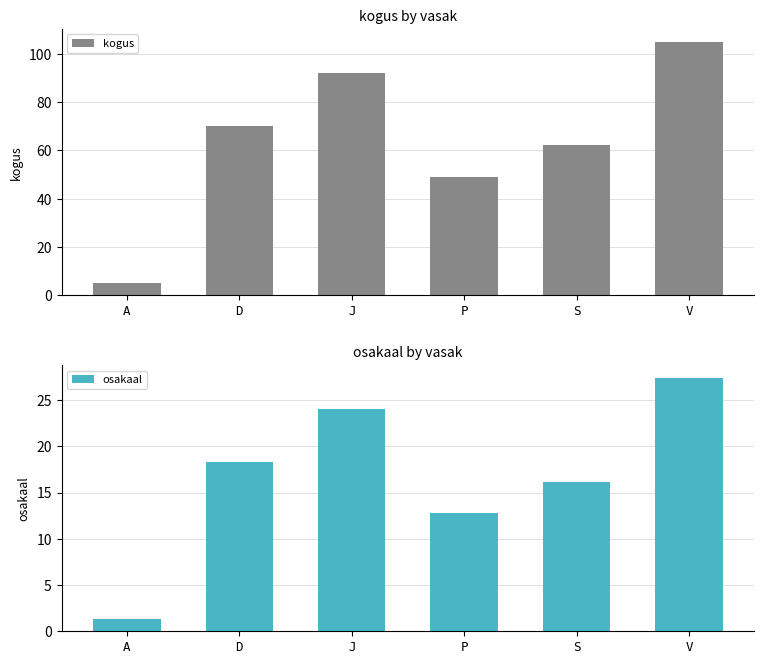

What is the label of the 4th bar from the right?

J